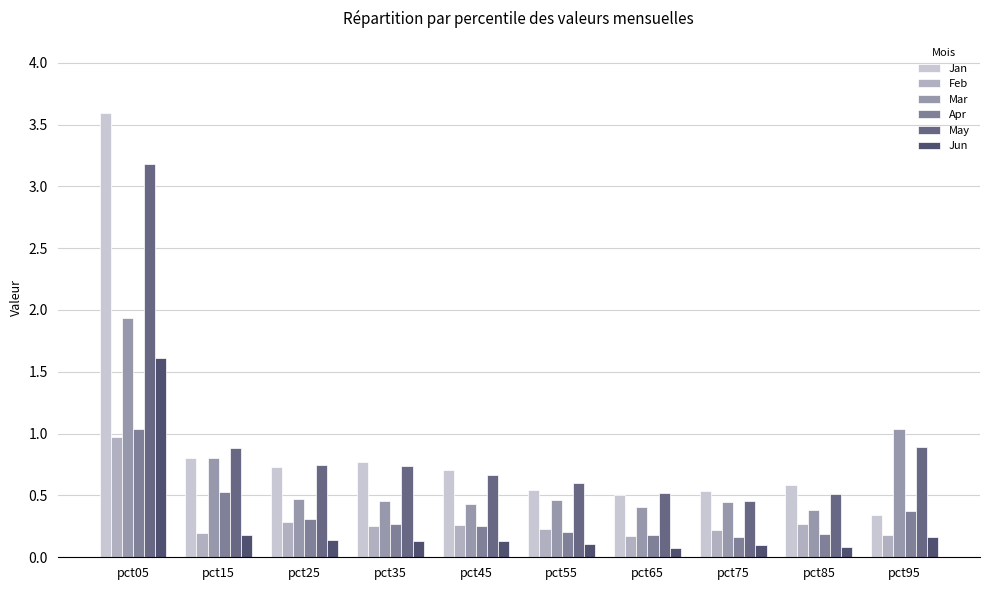

What is the total value across all series at pct65?

1.9